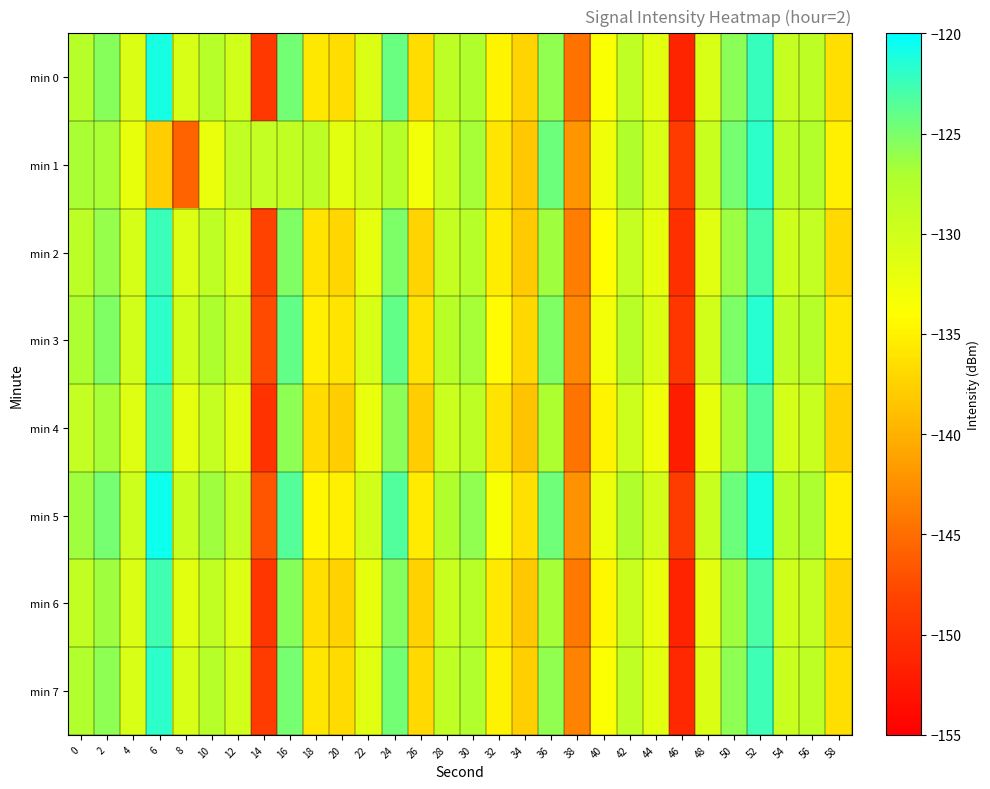

Reading left to right, list all the values displayed in this chart.

min 0: 0=-127.9	2=-125.5	4=-131.0	6=-121.1	8=-130.7	10=-127.8	12=-130.0	14=-149.1	16=-124.7	18=-135.8	20=-136.6	22=-131.0	24=-124.2	26=-136.7	28=-128.5	30=-127.3	32=-134.8	34=-137.3	36=-126.0	38=-144.7	40=-133.6	42=-128.6	44=-131.5	46=-151.2	48=-130.7	50=-125.7	52=-122.3	54=-129.2	56=-128.4	58=-136.4
min 1: 0=-126.9	2=-126.9	4=-132.2	6=-137.9	8=-145.8	10=-132.2	12=-128.8	14=-129.0	16=-128.8	18=-128.4	20=-131.5	22=-130.2	24=-127.8	26=-133.1	28=-129.4	30=-126.7	32=-135.9	34=-138.2	36=-124.5	38=-142.1	40=-132.8	42=-127.3	44=-130.7	46=-148.9	48=-129.5	50=-124.8	52=-121.9	54=-128.4	56=-127.6	58=-135.2
min 2: 0=-128.3	2=-126.1	4=-130.5	6=-122.4	8=-131.2	10=-128.6	12=-130.8	14=-148.2	16=-125.3	18=-136.1	20=-137.2	22=-131.8	24=-125.1	26=-137.3	28=-129.1	30=-127.9	32=-135.4	34=-138.0	36=-126.5	38=-143.8	40=-134.2	42=-129.1	44=-132.0	46=-150.1	48=-131.4	50=-126.3	52=-122.9	54=-129.8	56=-128.9	58=-136.9
min 3: 0=-127.1	2=-125.3	4=-130.2	6=-121.8	8=-130.1	10=-127.2	12=-129.5	14=-147.6	16=-124.1	18=-135.3	20=-136.0	22=-130.7	24=-124.0	26=-136.2	28=-128.0	30=-126.8	32=-134.3	34=-137.0	36=-125.2	38=-143.1	40=-133.1	42=-128.0	44=-130.9	46=-149.5	48=-130.2	50=-125.1	52=-121.6	54=-128.7	56=-127.8	58=-135.8
min 4: 0=-129.0	2=-126.8	4=-131.3	6=-122.9	8=-131.8	10=-129.1	12=-131.4	14=-149.9	16=-125.8	18=-136.8	20=-137.9	22=-132.3	24=-125.7	26=-137.9	28=-129.7	30=-128.4	32=-136.0	34=-138.7	36=-127.0	38=-144.5	40=-134.9	42=-129.8	44=-132.6	46=-151.9	48=-132.1	50=-126.9	52=-123.5	54=-130.3	56=-129.5	58=-137.5
min 5: 0=-126.5	2=-124.9	4=-129.8	6=-120.6	8=-129.4	10=-126.5	12=-128.9	14=-146.8	16=-123.5	18=-134.6	20=-135.2	22=-130.0	24=-123.3	26=-135.5	28=-127.3	30=-126.0	32=-133.5	34=-136.3	36=-124.6	38=-142.4	40=-132.4	42=-127.3	44=-130.2	46=-148.8	48=-129.5	50=-124.4	52=-121.0	54=-128.0	56=-127.1	58=-135.1
min 6: 0=-128.8	2=-126.5	4=-131.0	6=-122.7	8=-131.5	10=-128.8	12=-131.1	14=-149.5	16=-125.5	18=-136.5	20=-137.5	22=-132.0	24=-125.4	26=-137.5	28=-129.4	30=-128.0	32=-135.6	34=-138.3	36=-126.7	38=-144.1	40=-134.5	42=-129.4	44=-132.2	46=-151.4	48=-131.7	50=-126.5	52=-123.1	54=-129.9	56=-129.1	58=-137.1
min 7: 0=-127.5	2=-125.8	4=-130.8	6=-121.9	8=-130.8	10=-127.9	12=-130.2	14=-148.9	16=-124.8	18=-135.9	20=-136.8	22=-131.4	24=-124.7	26=-136.9	28=-128.7	30=-127.4	32=-135.0	34=-137.7	36=-126.0	38=-143.5	40=-133.8	42=-128.7	44=-131.5	46=-150.8	48=-131.0	50=-125.8	52=-122.5	54=-129.3	56=-128.5	58=-136.5